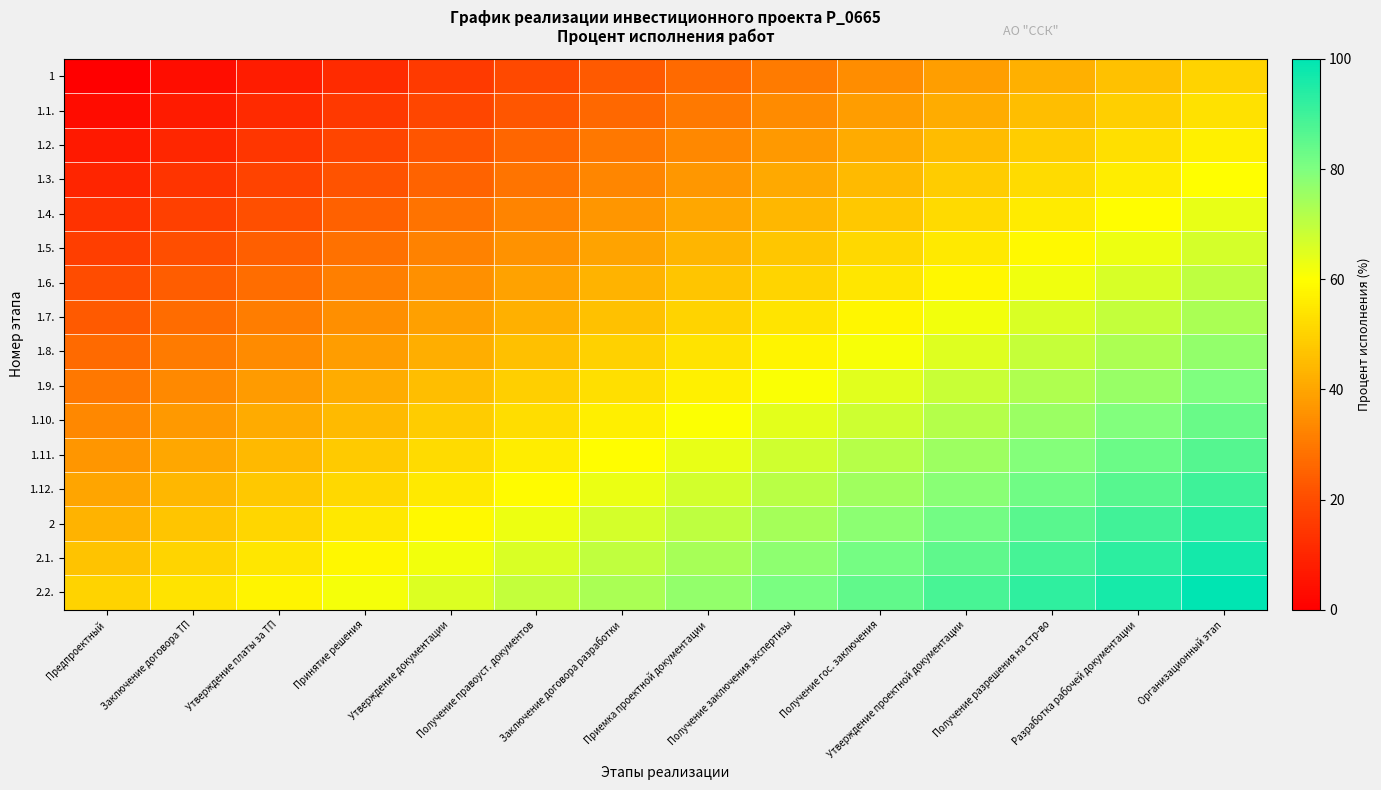

Count the number of categories in the chart.

14